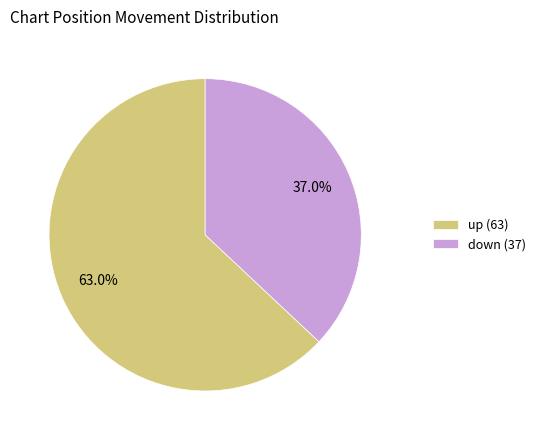

To the nearest percent, what is the difference between the up and down slice percentages?

26%